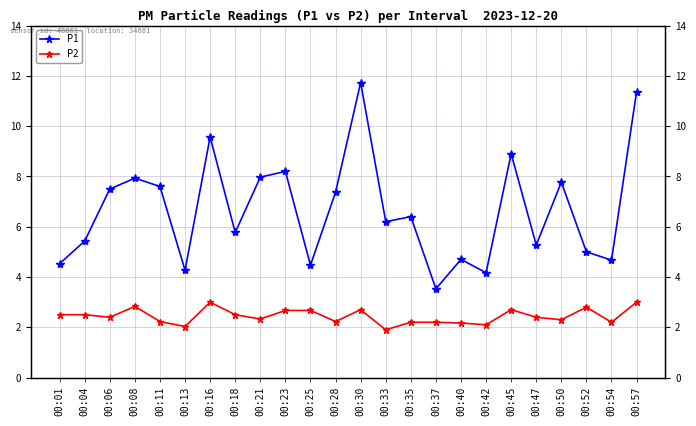

What is the difference between the P1 values at 00:16 and 00:01?

5.0